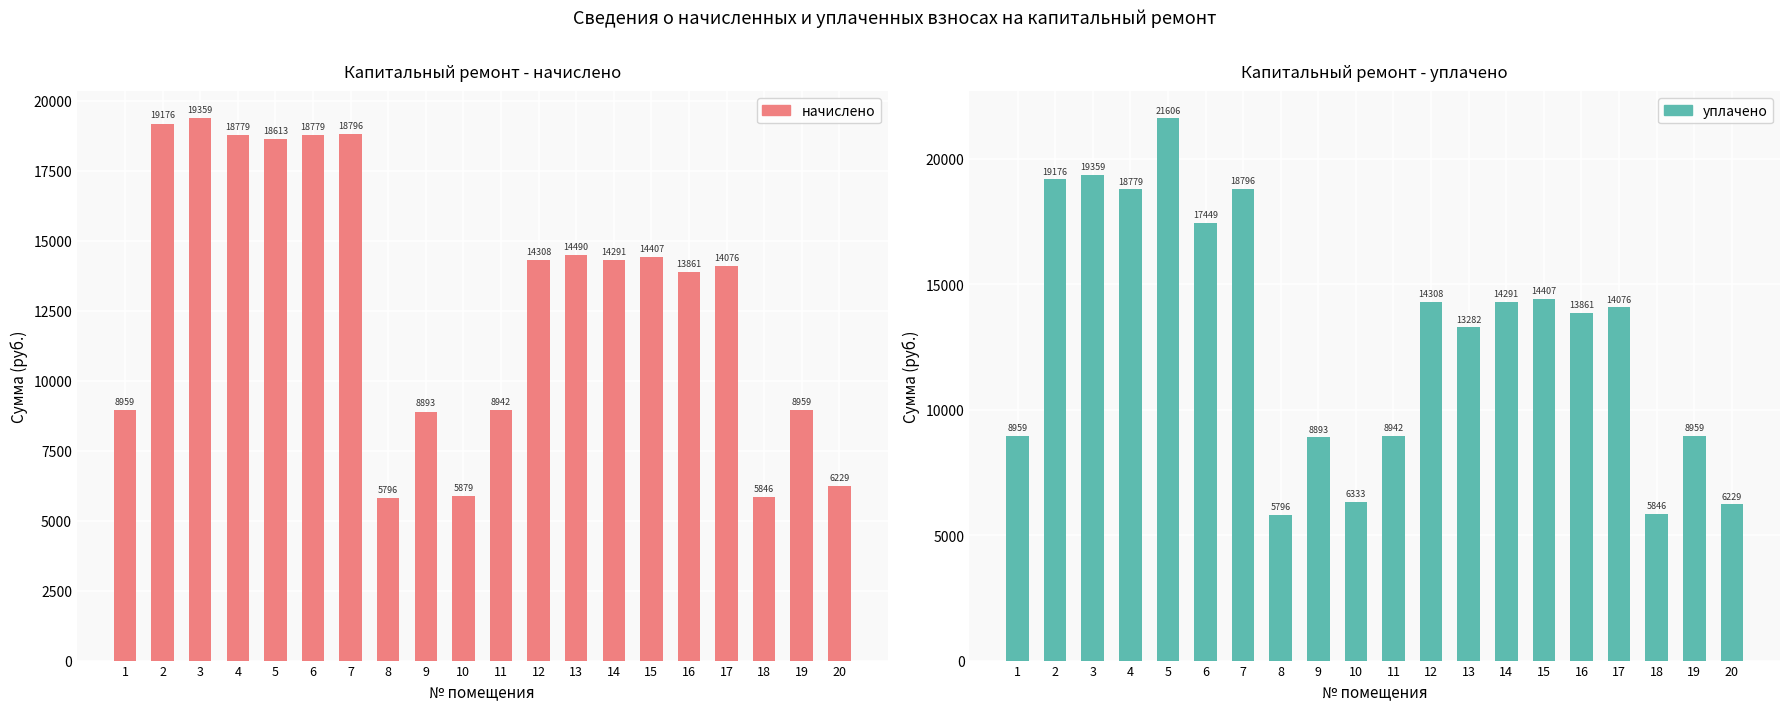

Which has a higher value, 8 or 3?

3